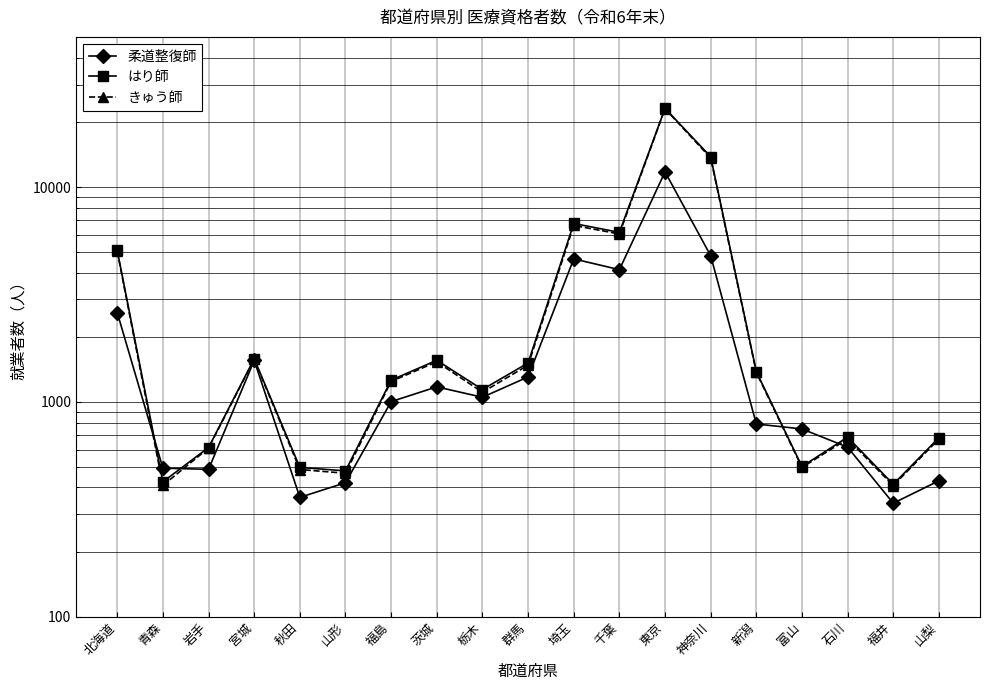

Which category has the highest value across all series?

東京